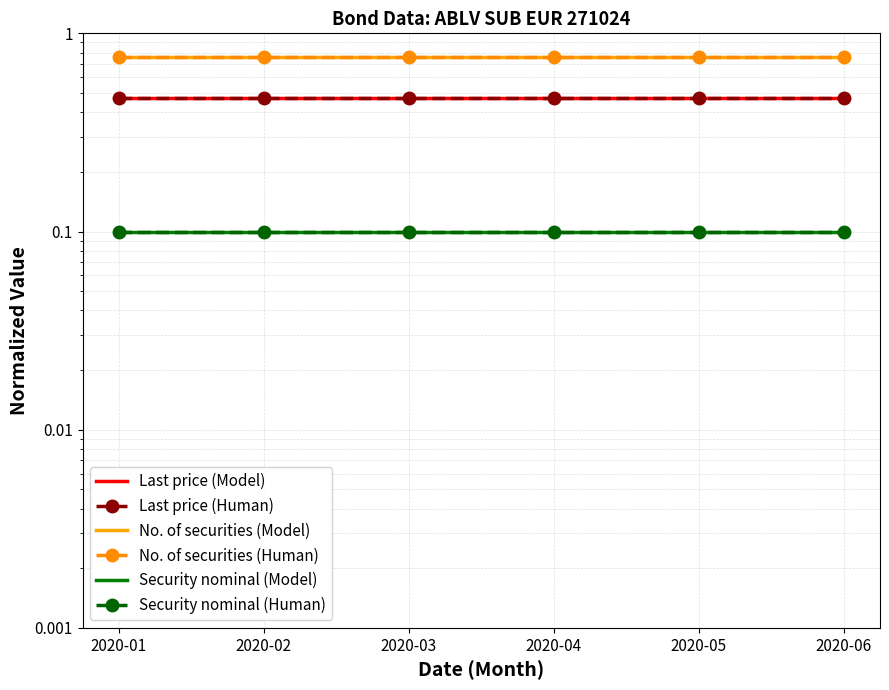

What is the value of the Last price (Model) point at the 4th from the left?

0.5